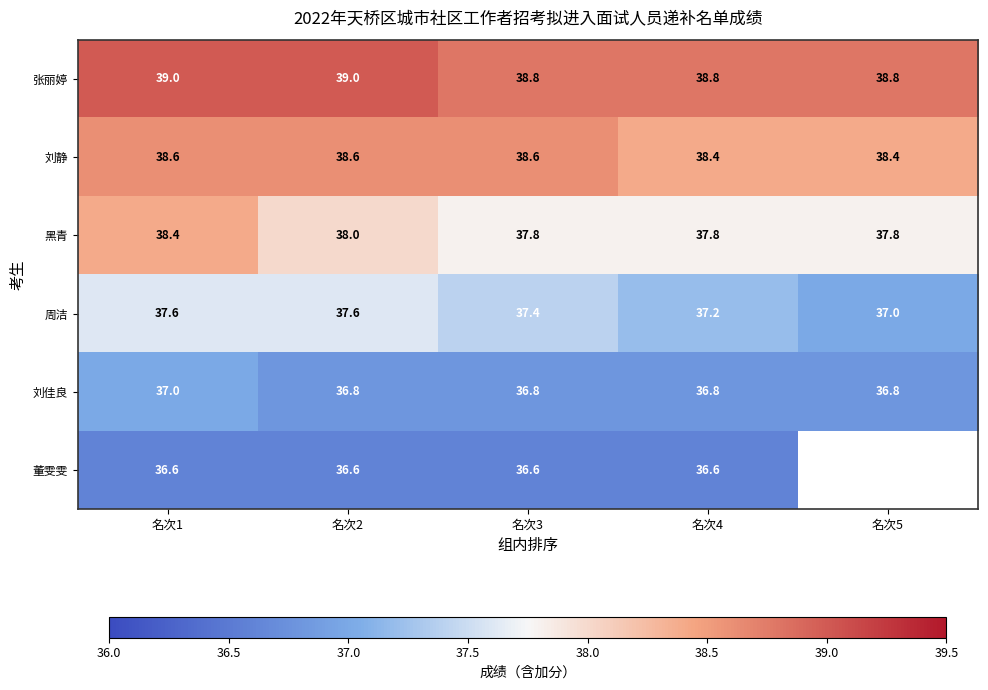

Is the value of 董雯雯 at 名次1 greater than the value of 刘静 at 名次4?

No